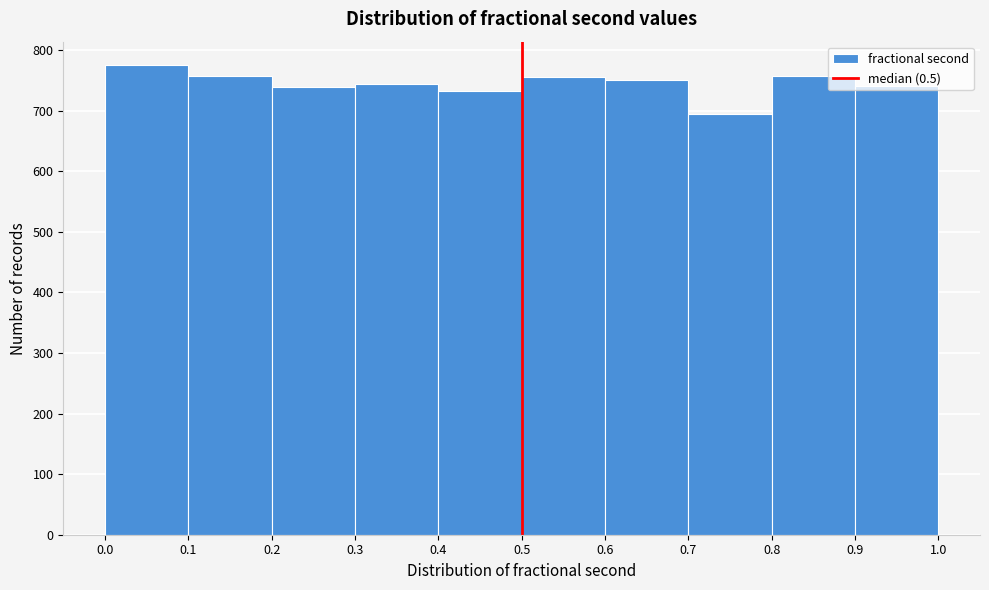

Which range on the x-axis has the tallest bar?

0.0 to 0.1